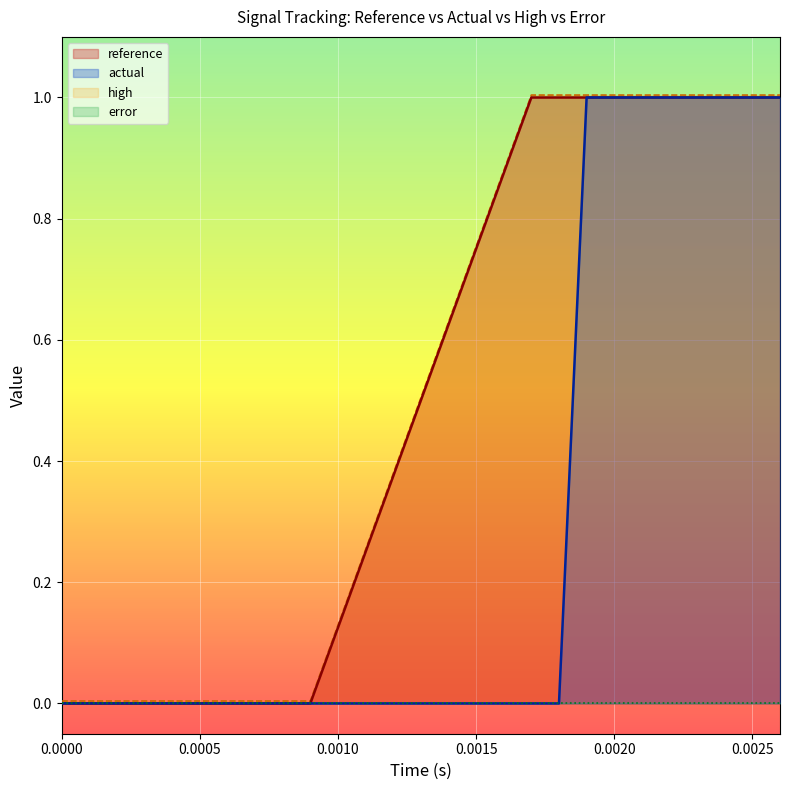

Between 0.0017 and 0.0022, which is larger?

0.0017